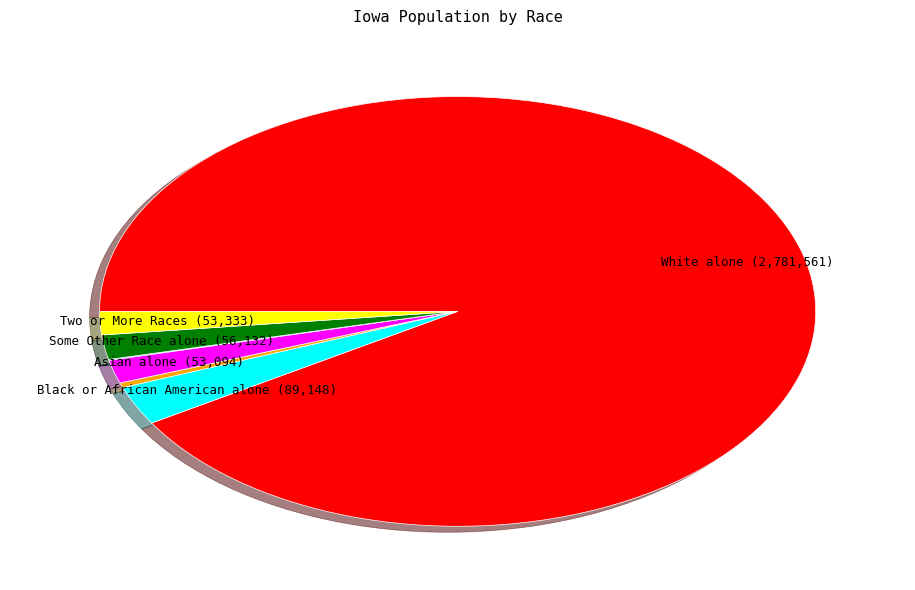

Is there a majority slice in this chart?

Yes